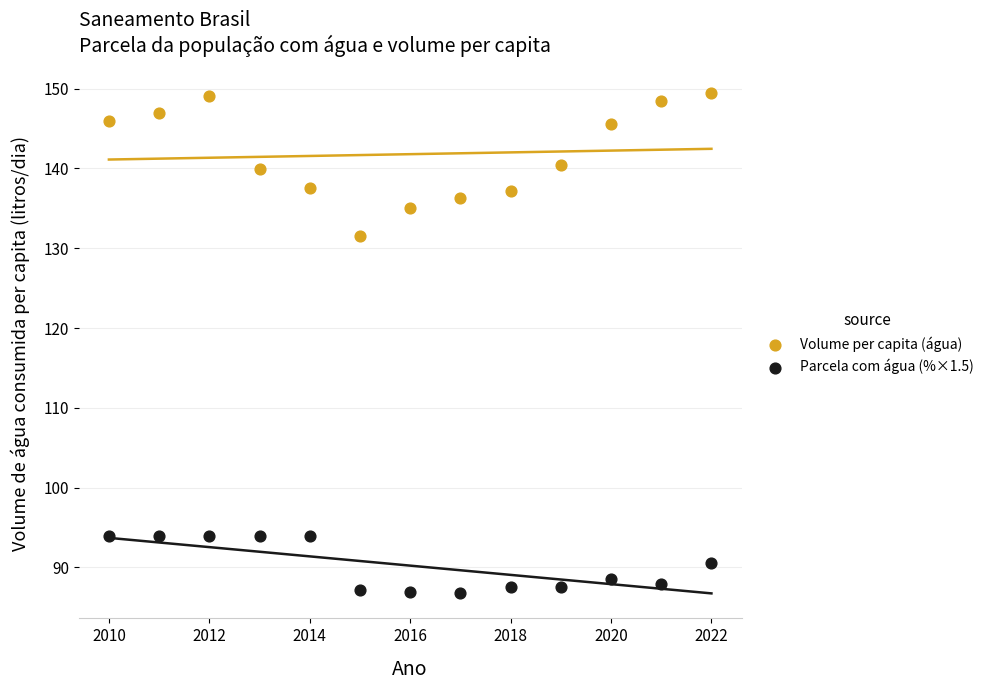

What are all the series names shown in the legend?

Volume per capita (água), Parcela com água (%×1.5)